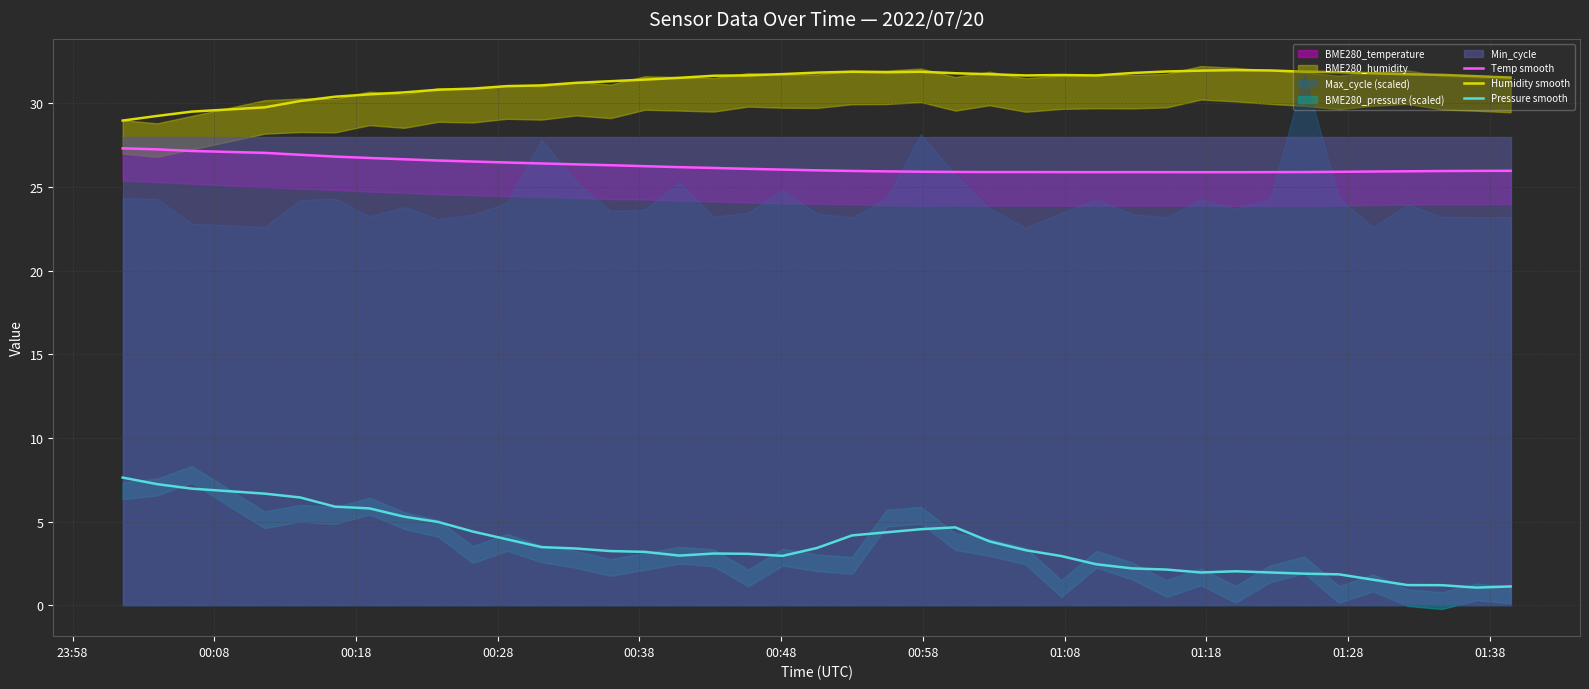

True or false: Temp smooth and Pressure smooth intersect in this chart.

False